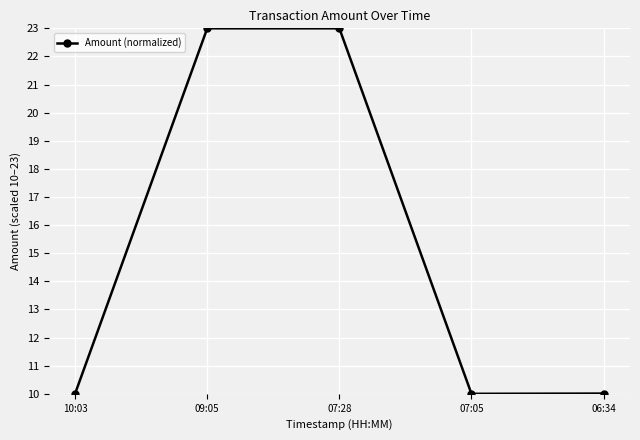

True or false: there are more than 2 points higher than both neighbors.

False